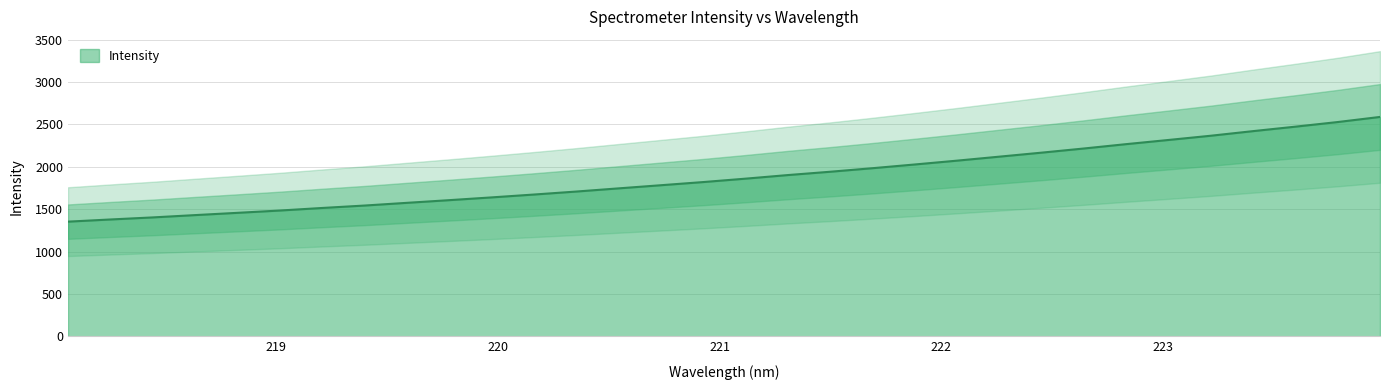

What is the minimum value shown in the chart?

1352.2